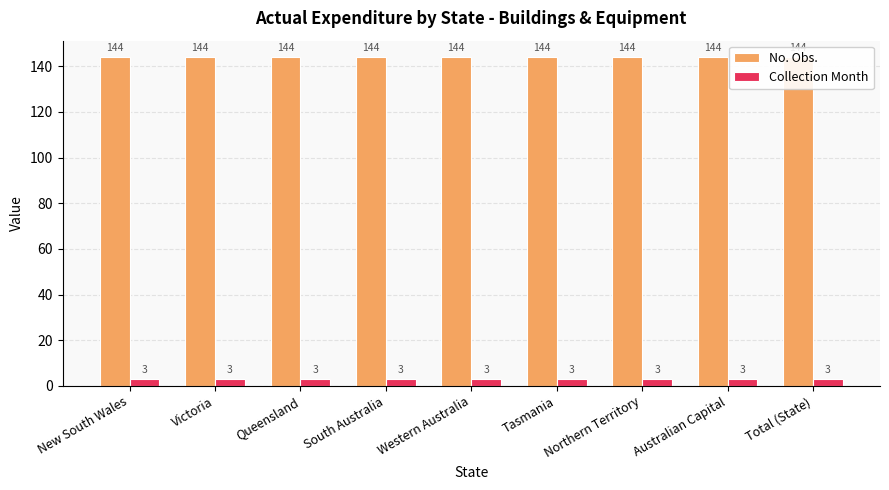

Is it true that Collection Month equals 3 at Tasmania?

True